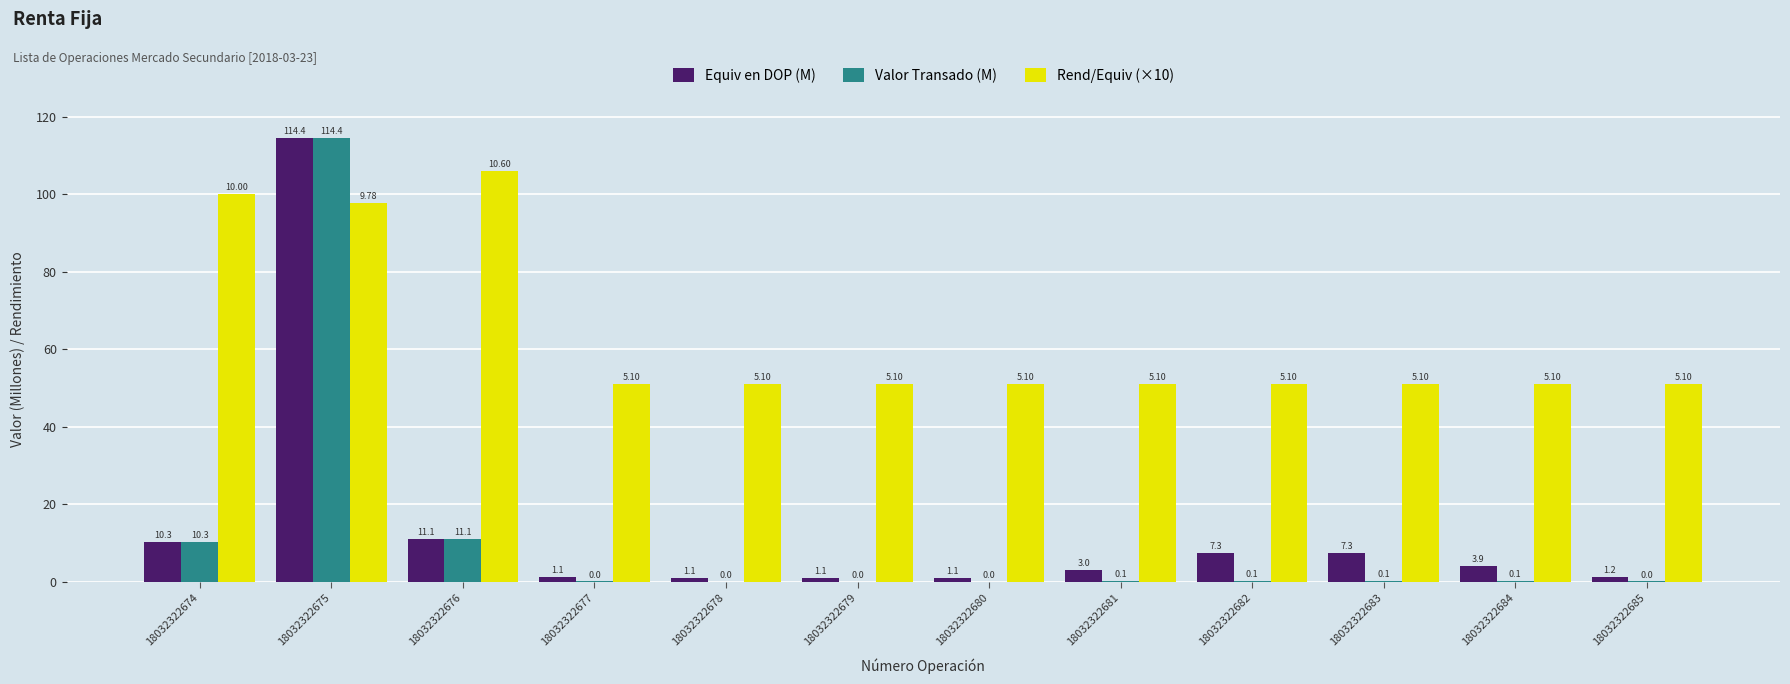

What is the sum of the Equiv en DOP (M) values at 18032322683 and 18032322681?

10.3